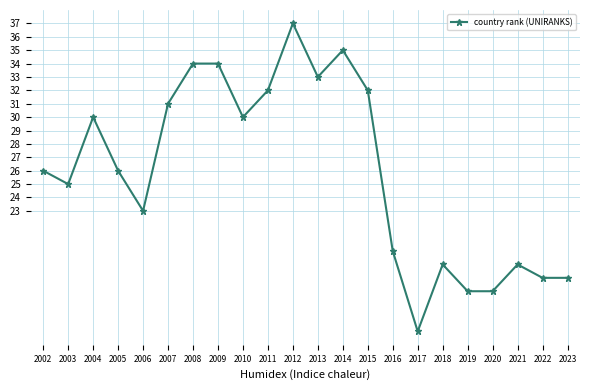

Does the chart display data point markers on the line(s)?

Yes